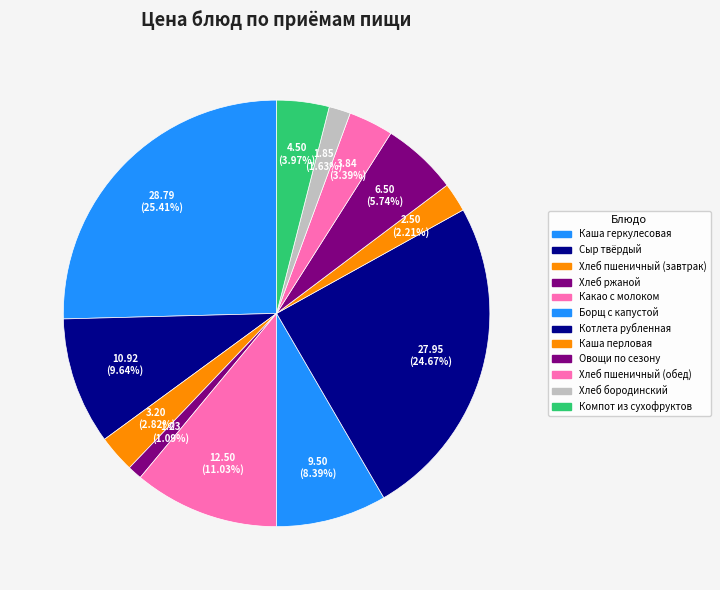

Which slice is the largest?

Каша геркулесовая